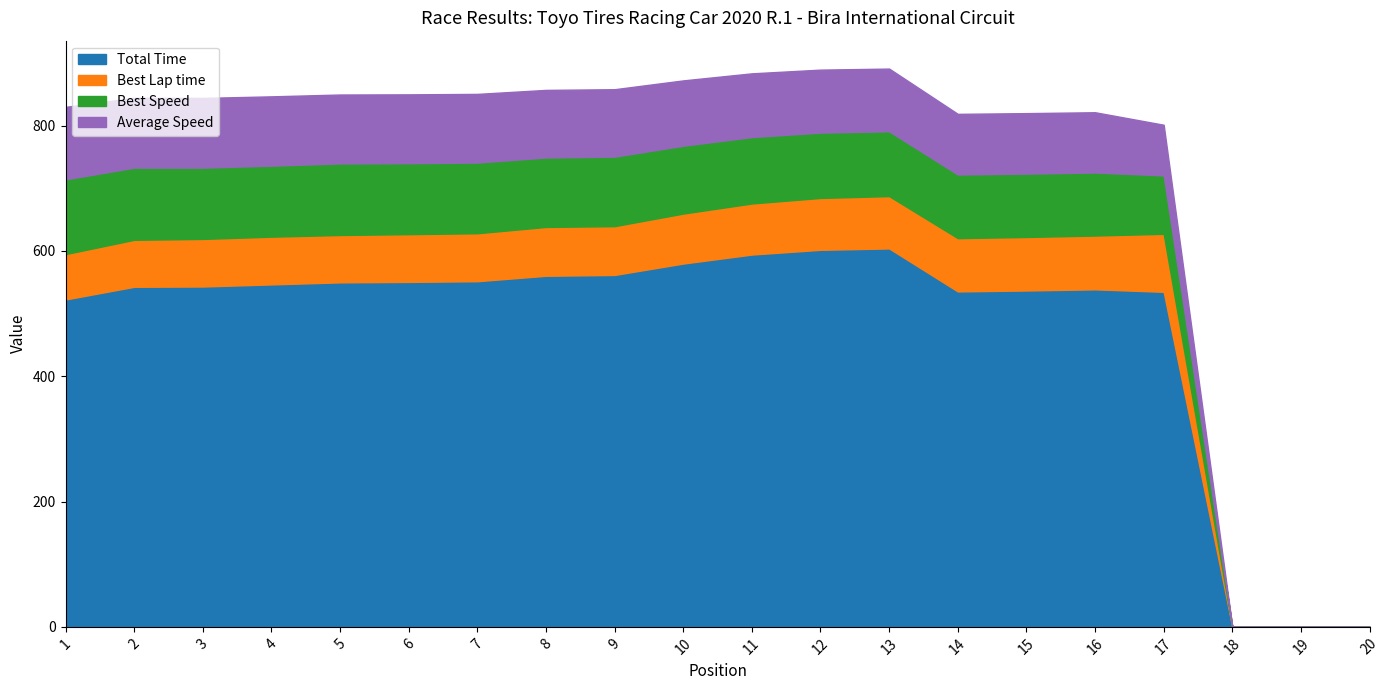

True or false: Best Speed and Total Time intersect in this chart.

False